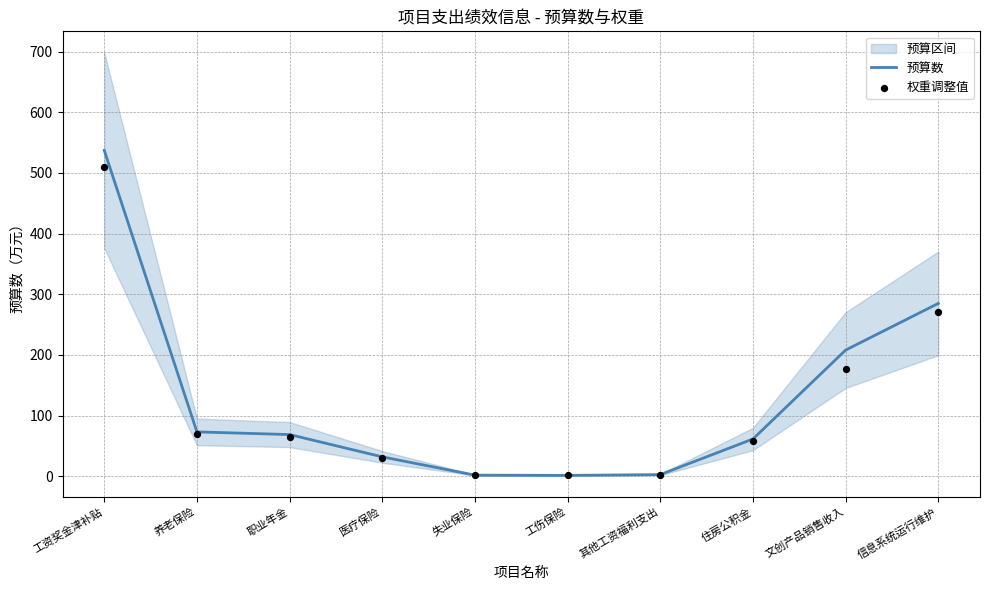

What is the total value across all series at 文创产品销售收入?

384.8